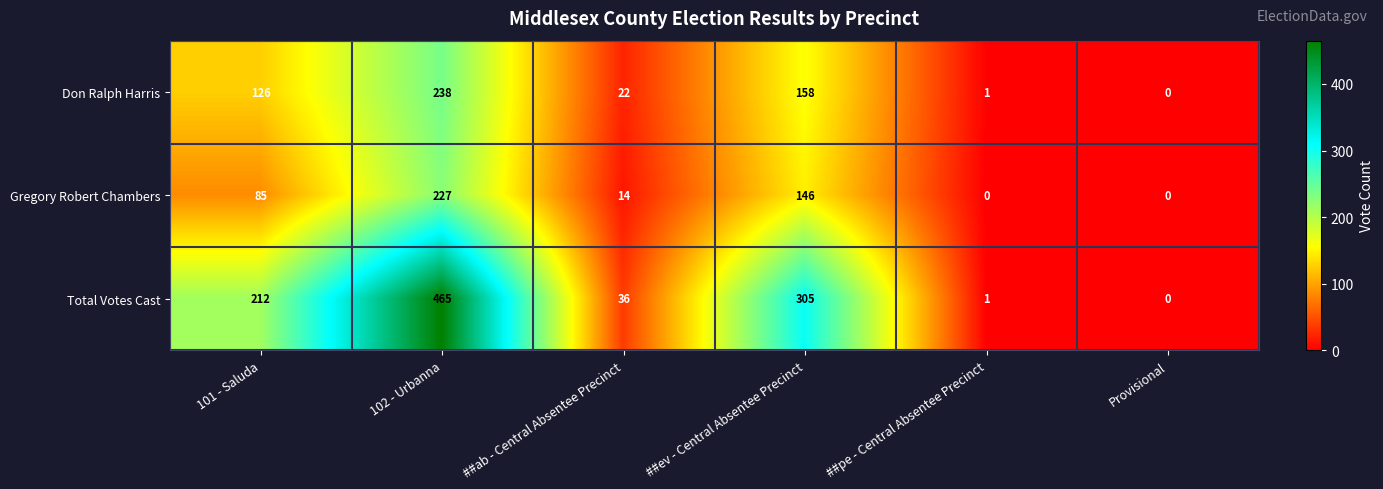

Reading left to right, list all the values displayed in this chart.

Don Ralph Harris: 101 - Saluda=126	102 - Urbanna=238	##ab - Central Absentee Precinct=22	##ev - Central Absentee Precinct=158	##pe - Central Absentee Precinct=1	Provisional=0
Gregory Robert Chambers: 101 - Saluda=85	102 - Urbanna=227	##ab - Central Absentee Precinct=14	##ev - Central Absentee Precinct=146	##pe - Central Absentee Precinct=0	Provisional=0
Total Votes Cast: 101 - Saluda=212	102 - Urbanna=465	##ab - Central Absentee Precinct=36	##ev - Central Absentee Precinct=305	##pe - Central Absentee Precinct=1	Provisional=0